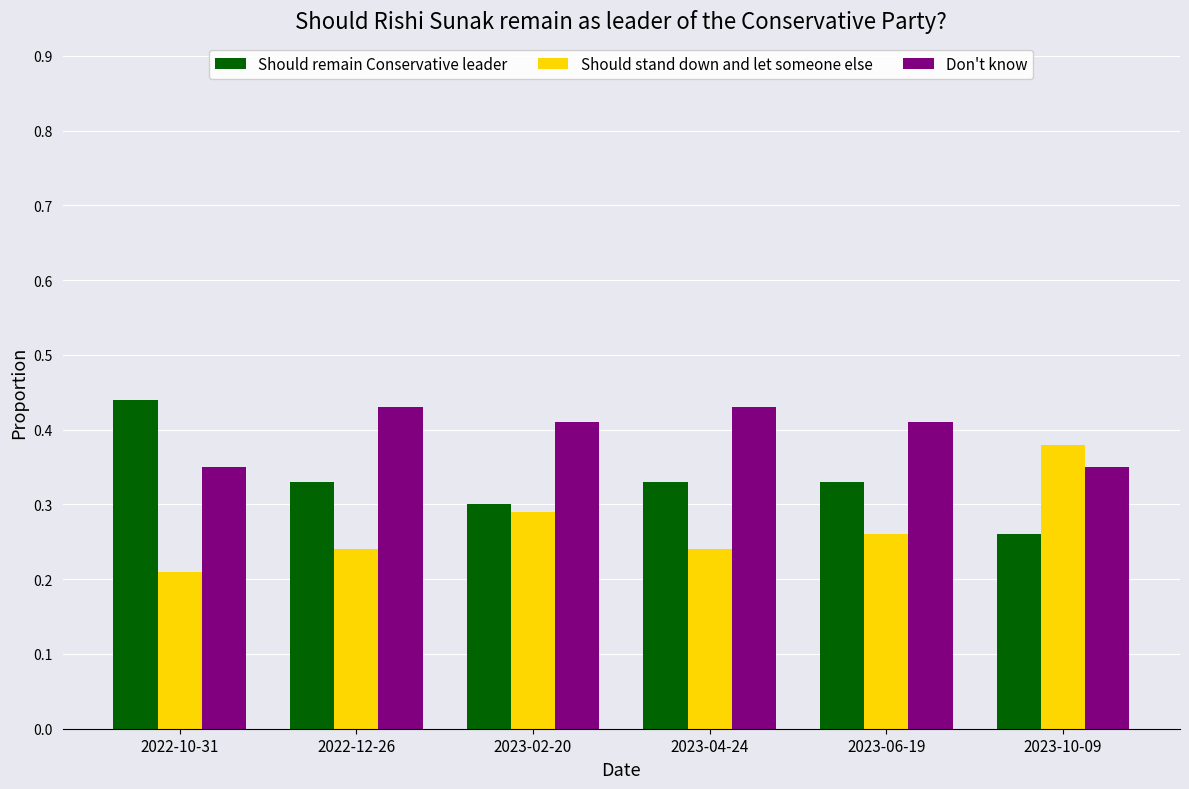

Which category has the highest value in the Should remain Conservative leader series?

2022-10-31